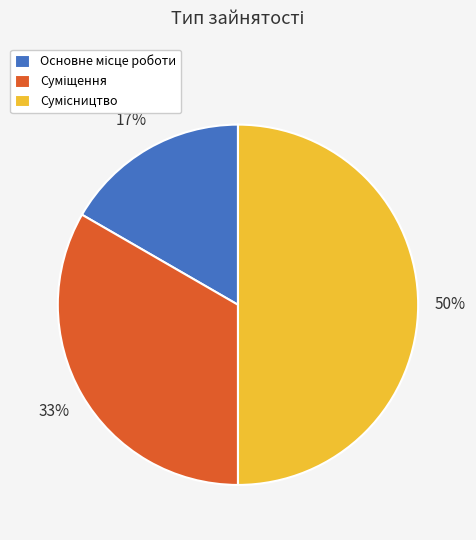

To the nearest percent, what is the difference between the largest and smallest slice percentages?

33%